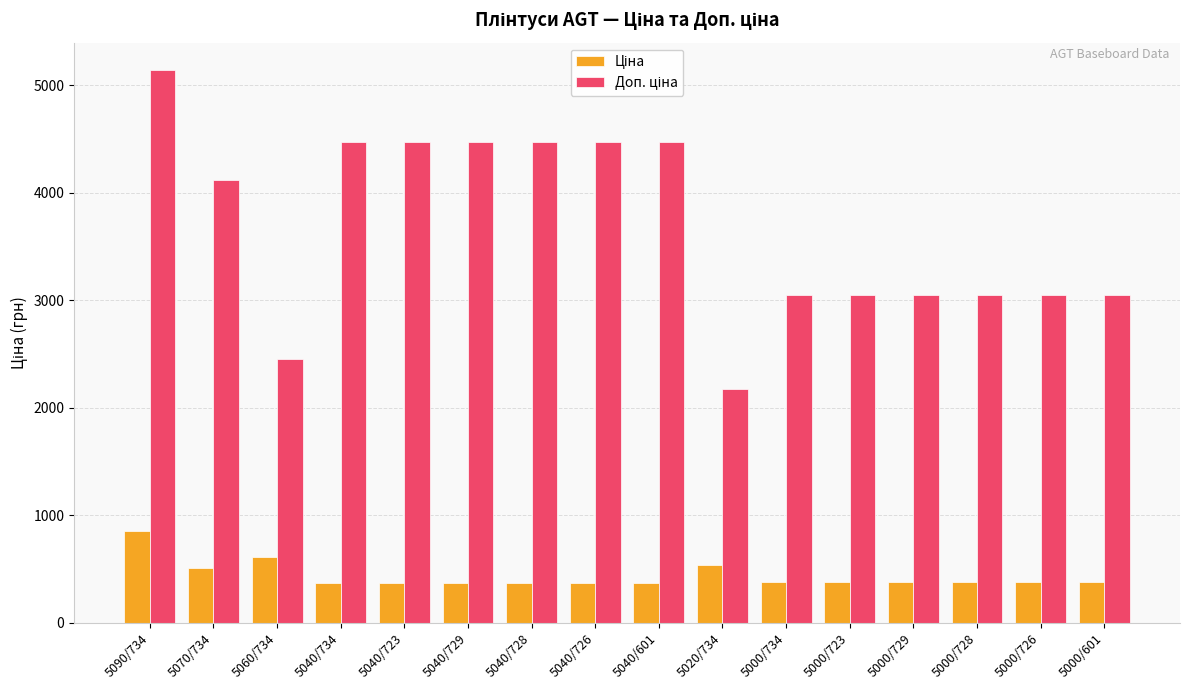

What is the greatest value displayed?

5138.1